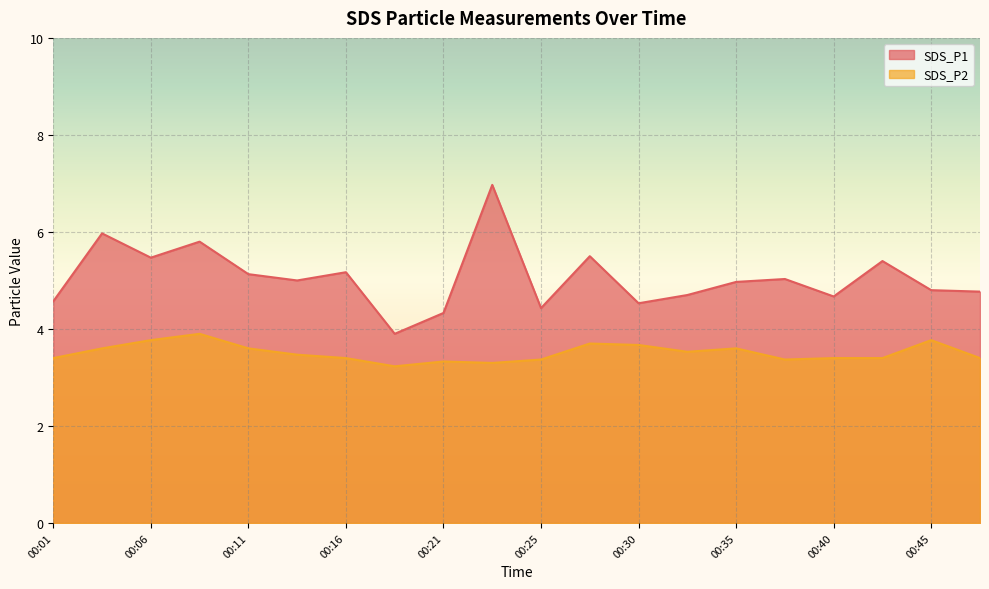

Is it true that SDS_P2 equals 3.3 at 00:21?

True